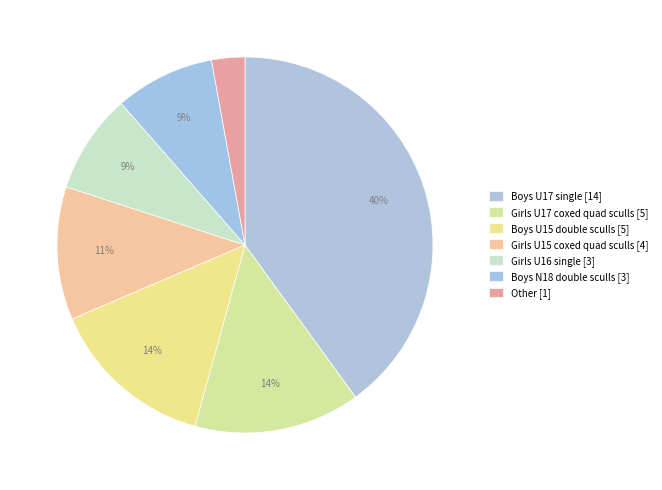

How many segments does this pie chart have?

7